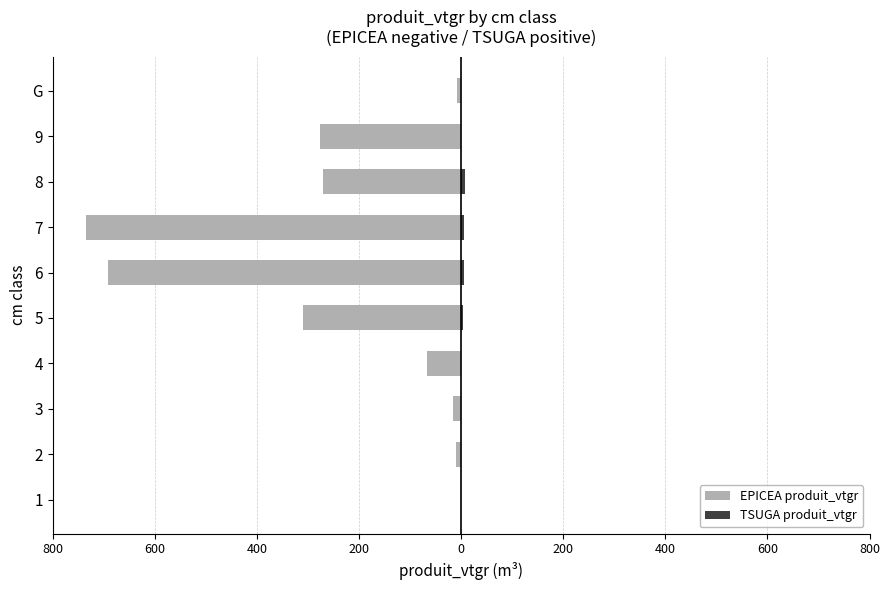

At 5, list the series in order from smallest to largest.

EPICEA produit_vtgr, TSUGA produit_vtgr